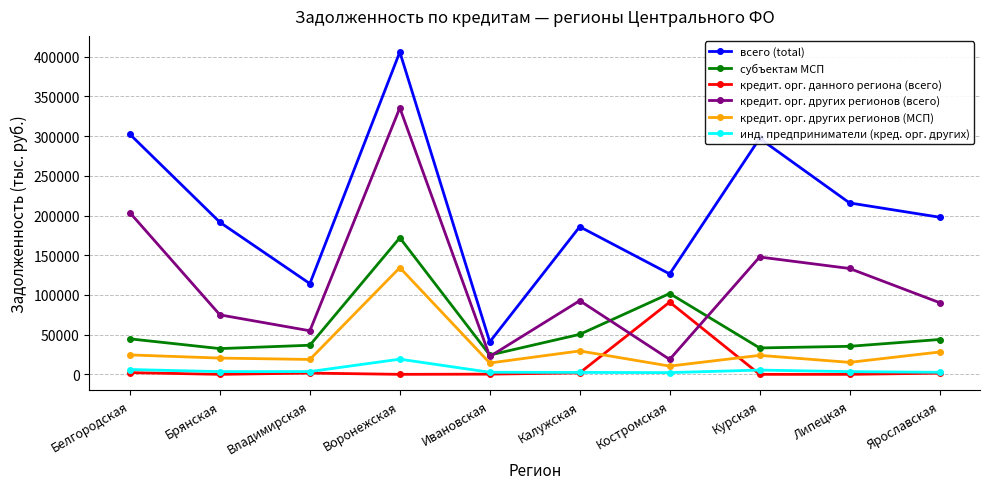

Does the chart display data point markers on the line(s)?

Yes